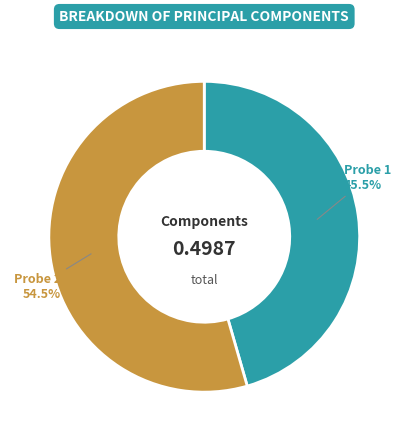

The Probe 2 slice represents 63% of the pie. True or false?

False